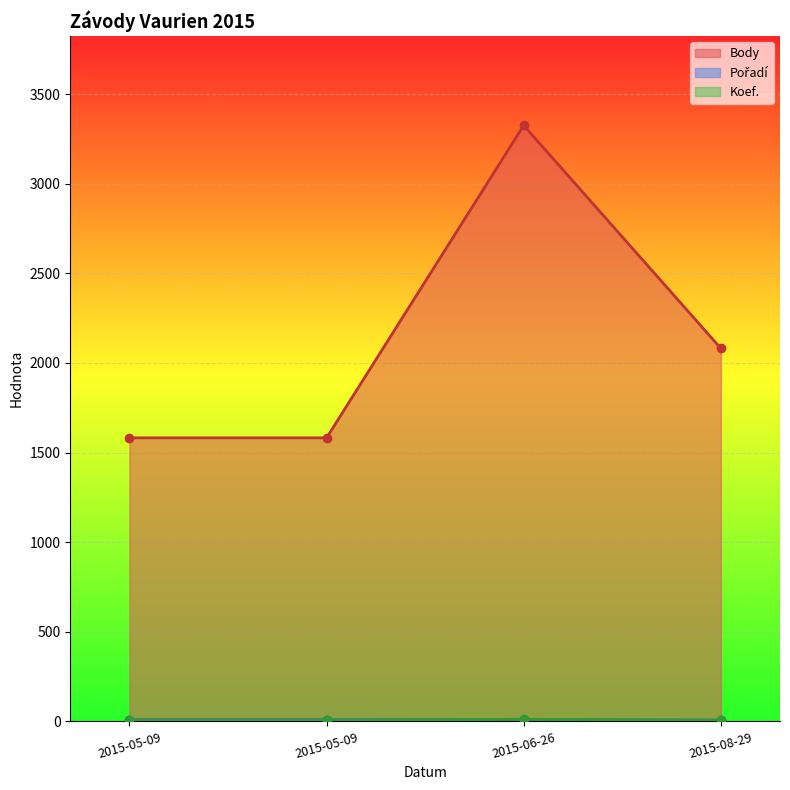

True or false: Koef. and Body intersect in this chart.

False